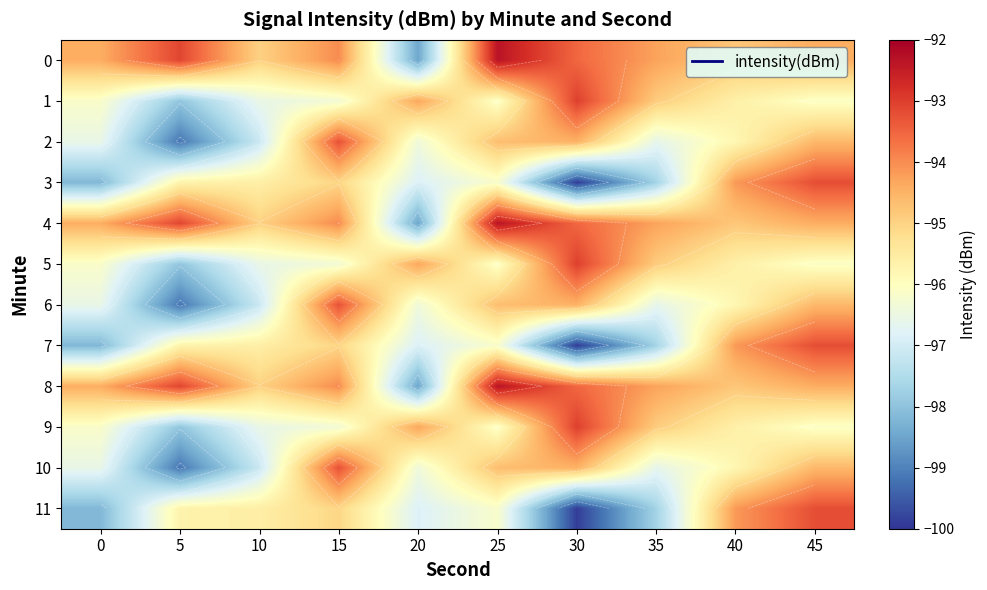

List the labels in order of 5 value, smallest first.

5, 10, 15, 0, 25, 45, 40, 35, 20, 30